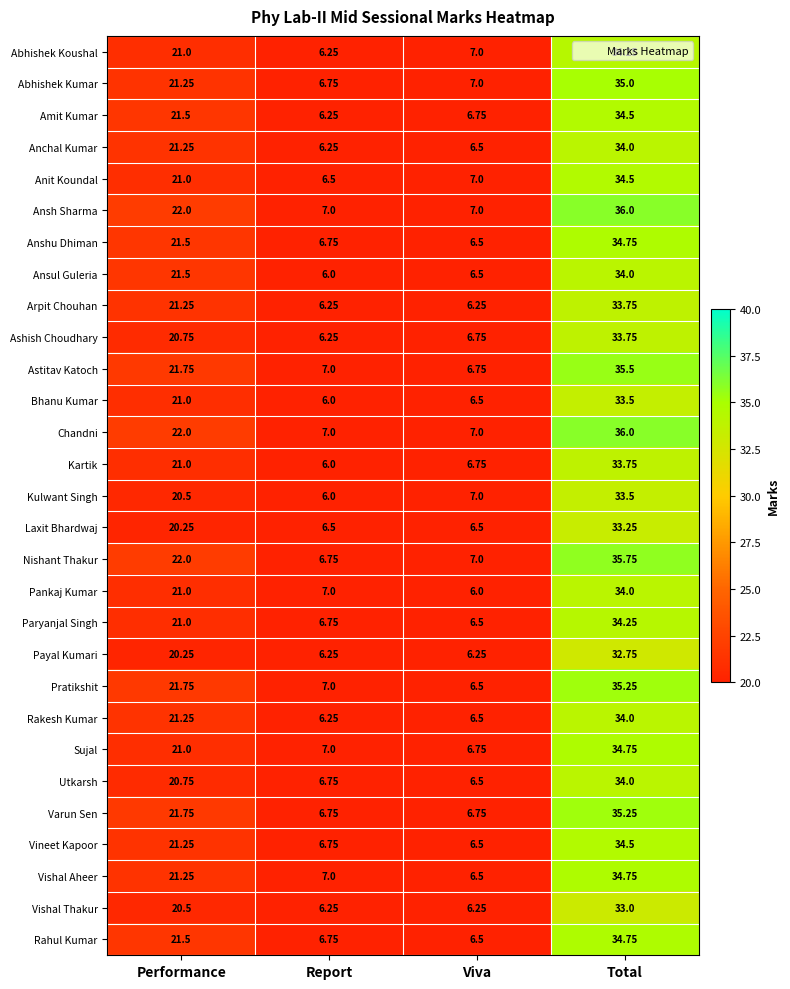

List the labels in order of Astitav Katoch value, smallest first.

Viva, Report, Performance, Total